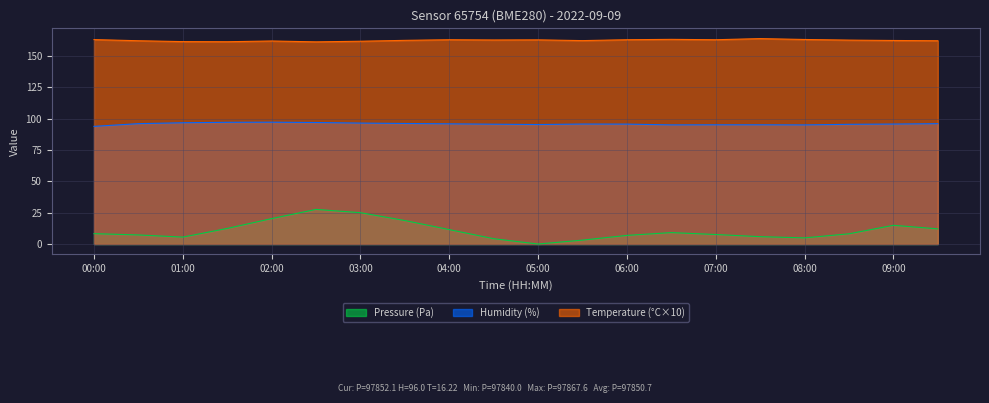

What is the sum of all humidity values?

1916.5